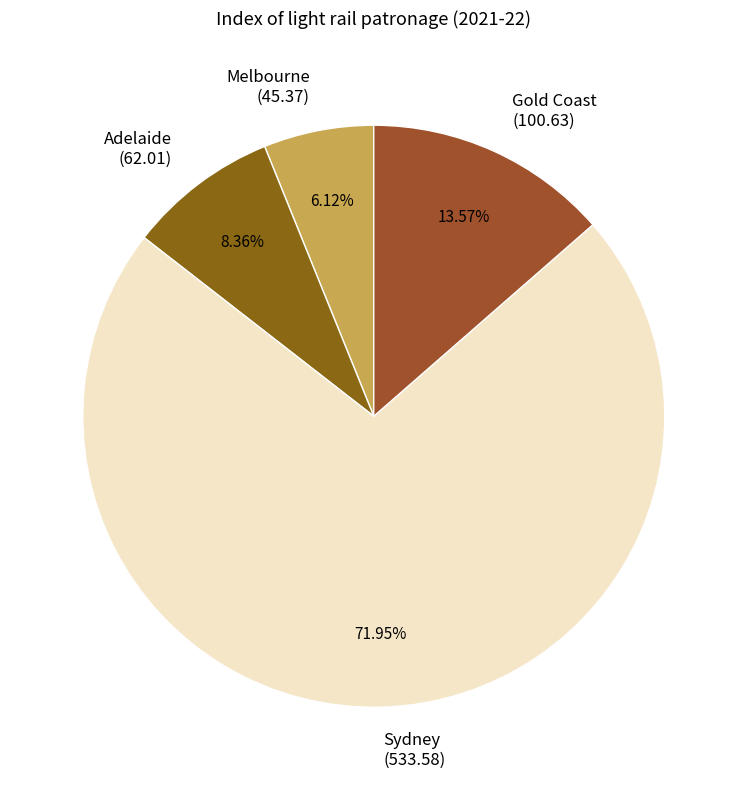

Is there a majority slice in this chart?

Yes